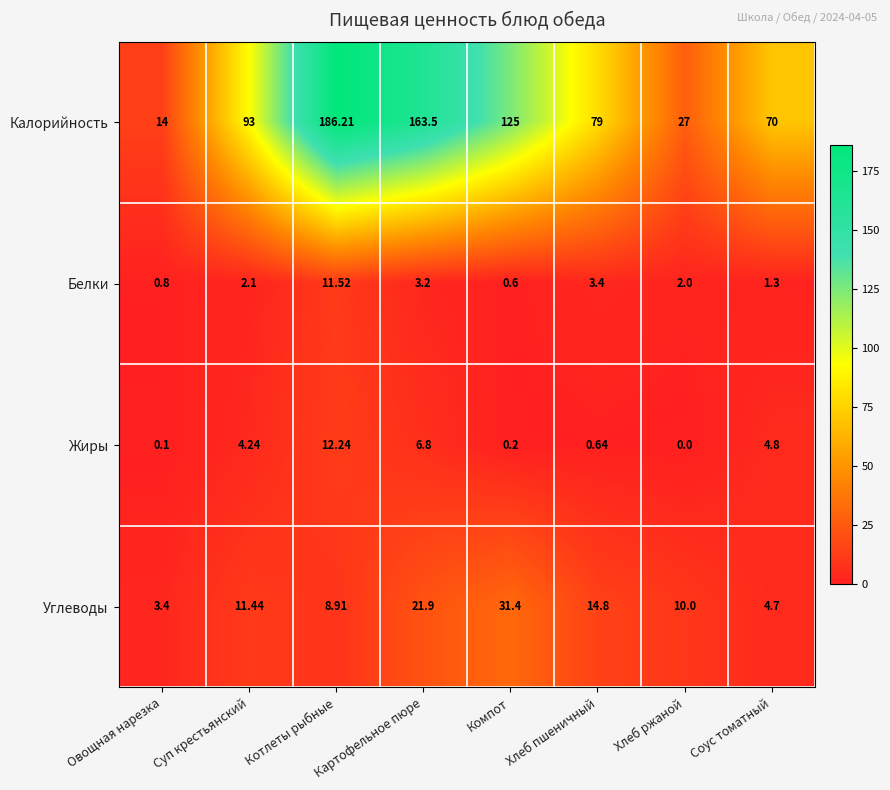

What is the difference between the highest and lowest values at Компот?

124.8